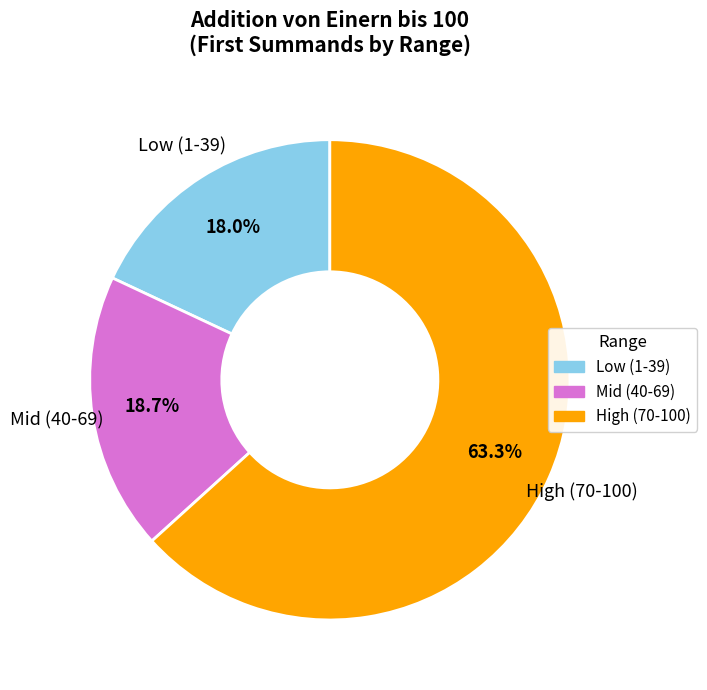

Is there any slice that represents more than half of the pie?

Yes